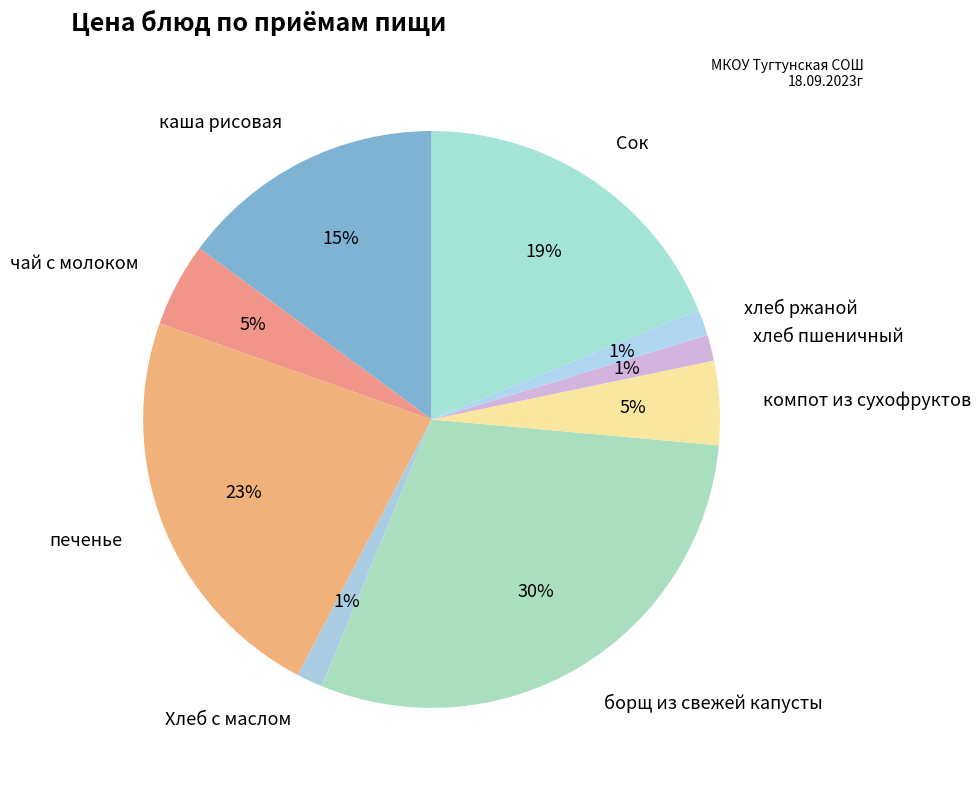

Which slice is the largest?

борщ из свежей капусты